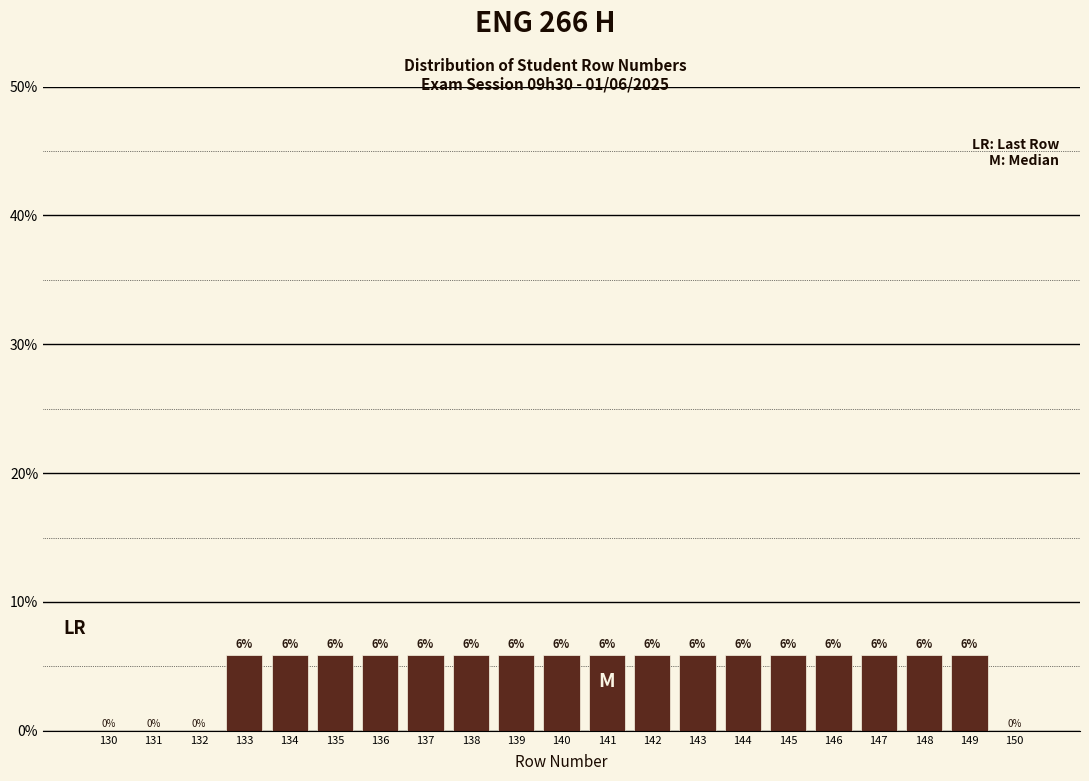

Are the bars horizontal?

No